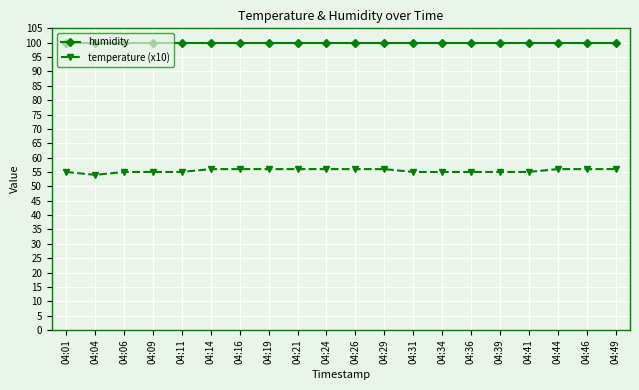

True or false: temperature (x10) has a value of 88.1 at 04:36.

False